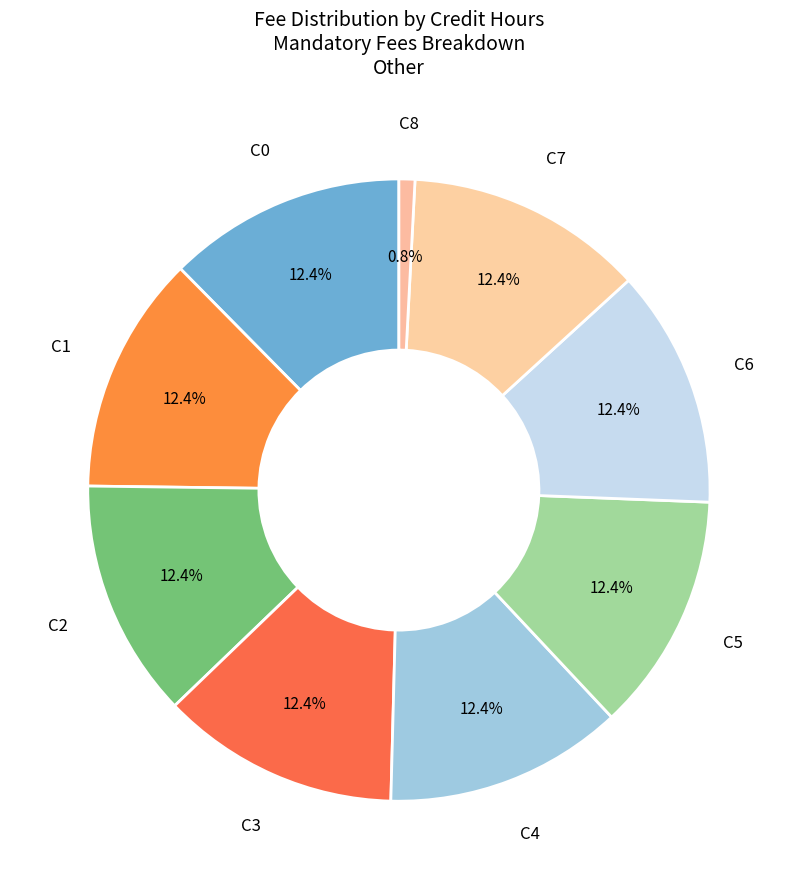

Which slice is the smallest?

C8